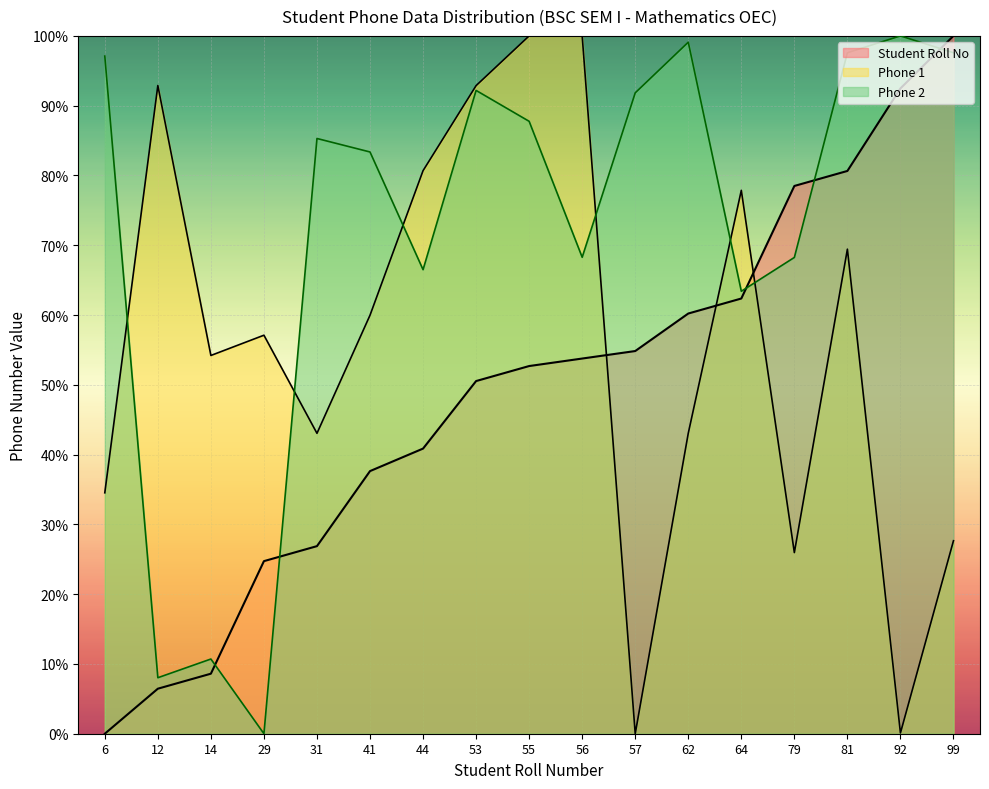

Reading left to right, extract all data points from this chart.

Student Roll No: 6=0.0	12=6.5	14=8.6	29=24.7	31=26.9	41=37.6	44=40.9	53=50.5	55=52.7	56=53.8	57=54.8	62=60.2	64=62.4	79=78.5	81=80.6	92=92.5	99=100.0
Phone 1: 6=34.5	12=92.9	14=54.2	29=57.1	31=43.0	41=60.0	44=80.7	53=92.9	55=100.0	56=100.0	57=0.0	62=43.1	64=77.9	79=26.0	81=69.4	92=0.1	99=27.7
Phone 2: 6=97.1	12=8.0	14=10.7	29=0.0	31=85.3	41=83.4	44=66.5	53=92.2	55=87.8	56=68.3	57=91.8	62=99.1	64=63.4	79=68.3	81=97.6	92=100.0	99=97.6